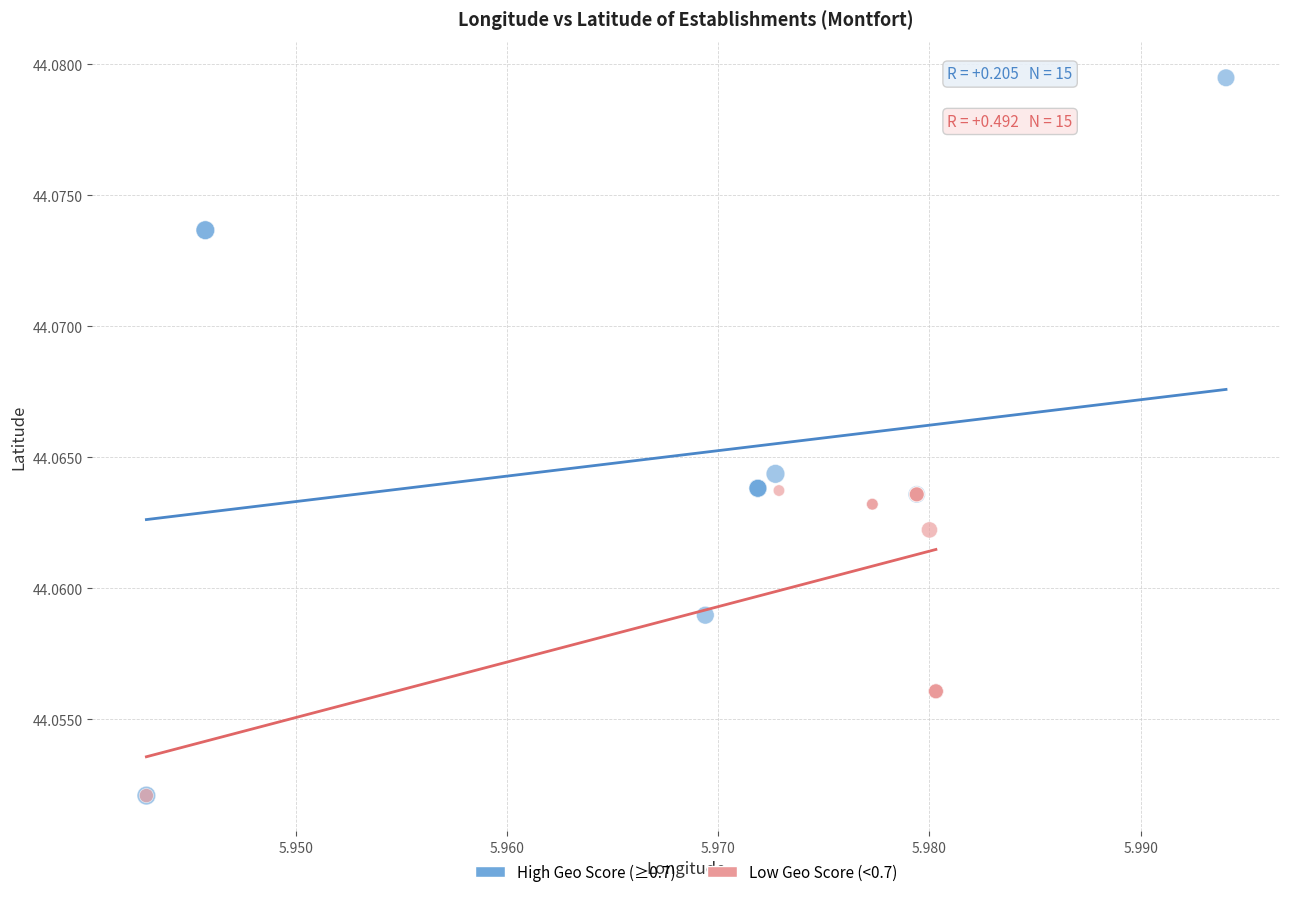

Which series reaches the maximum Y coordinate?

High Geo Score (≥0.7)